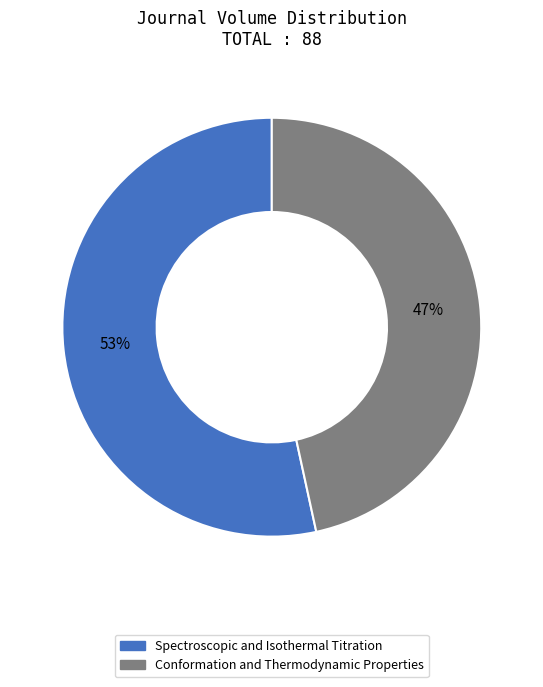

To the nearest percent, what is the average slice percentage?

50%